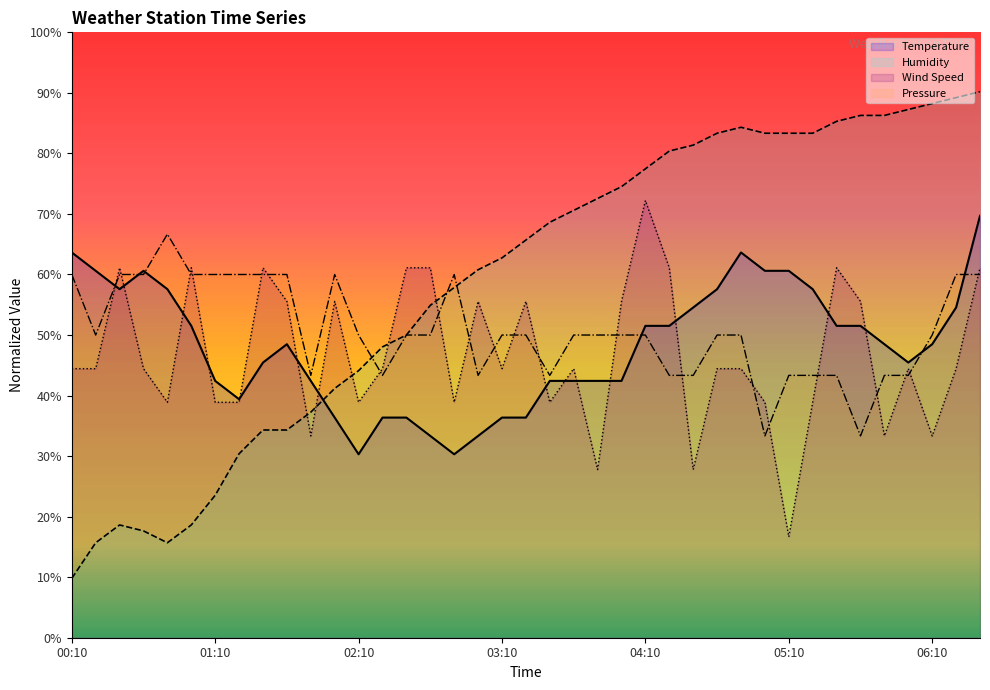

How many times do Humidity and Wind Speed cross each other?

5